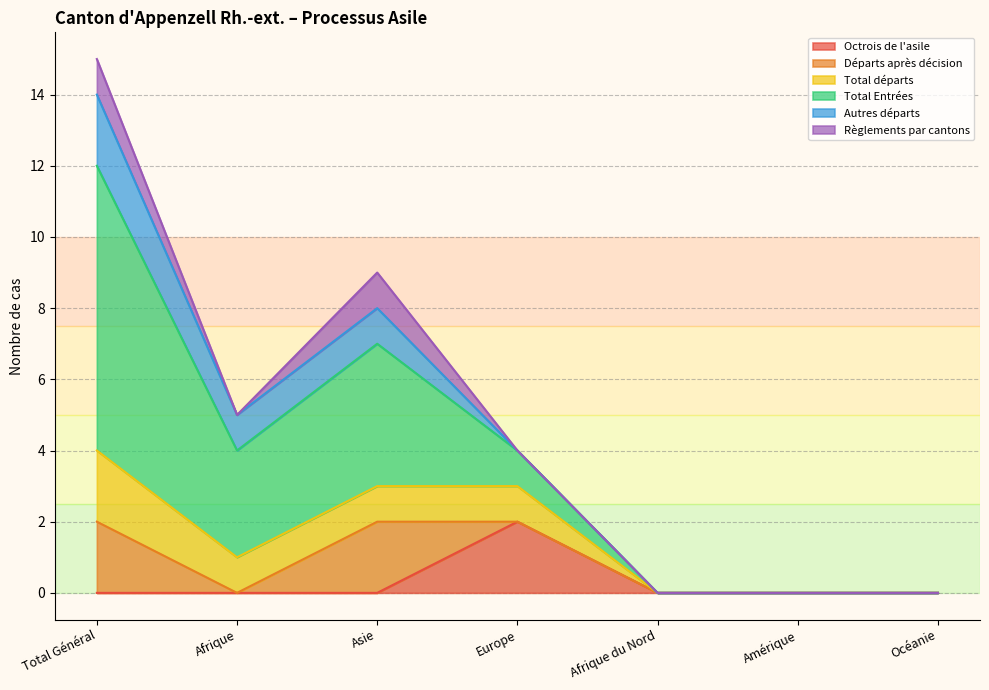

True or false: Autres départs and Total départs intersect in this chart.

False